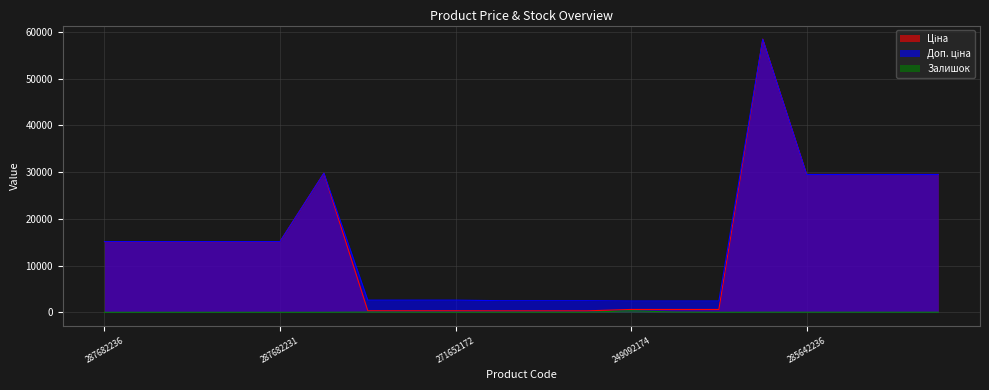

Does the chart have visible grid lines?

Yes